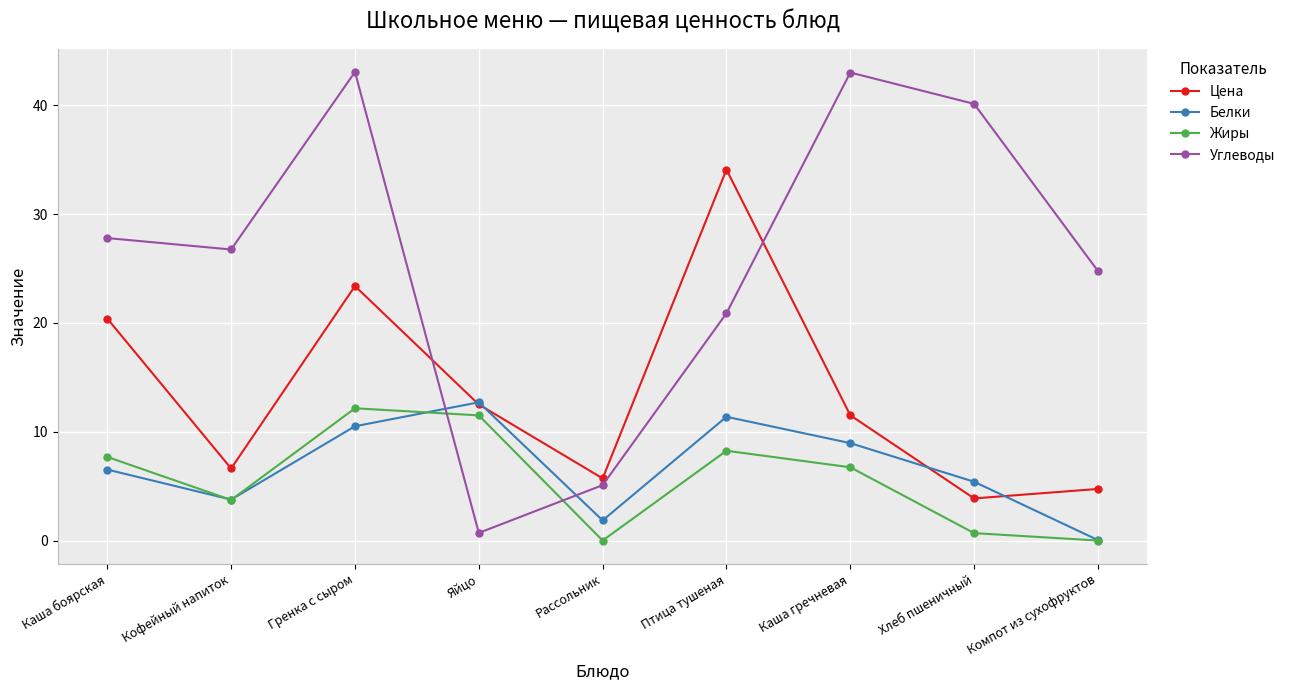

What is the difference between the Белки values at Яйцо and Гренка с сыром?

2.2